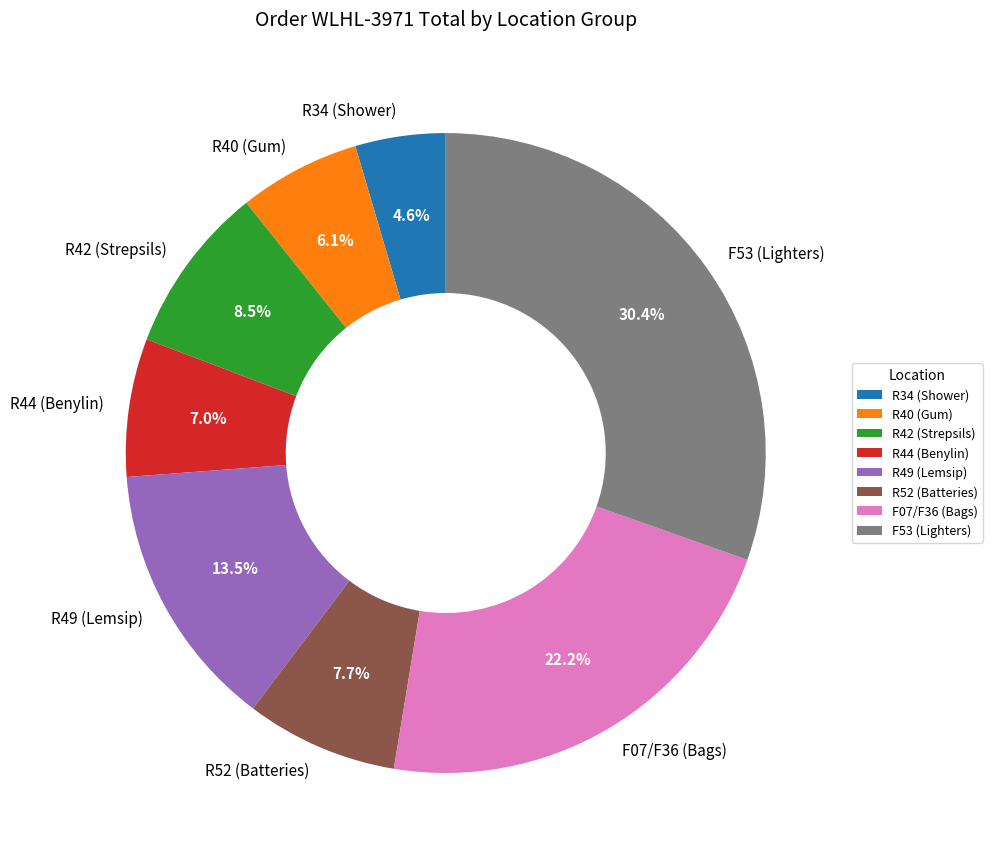

Rank the categories by value from highest to lowest.

F53 (Lighters), F07/F36 (Bags), R49 (Lemsip), R42 (Strepsils), R52 (Batteries), R44 (Benylin), R40 (Gum), R34 (Shower)